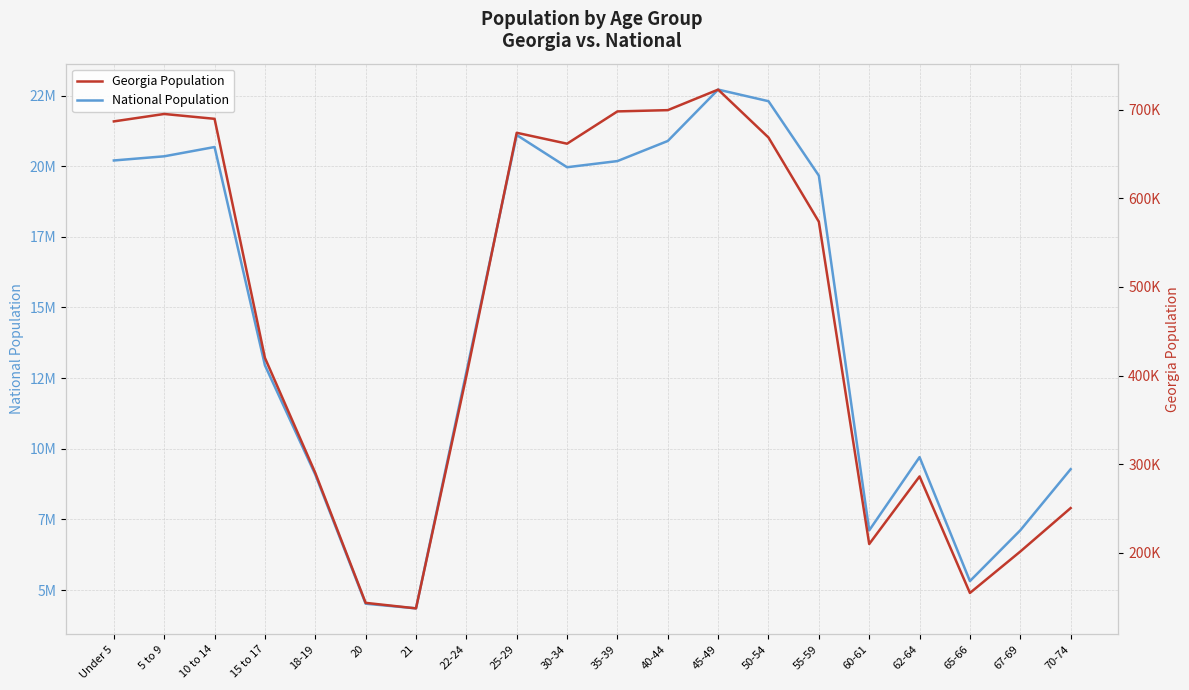

What is the average value of the National Population series?

14509549